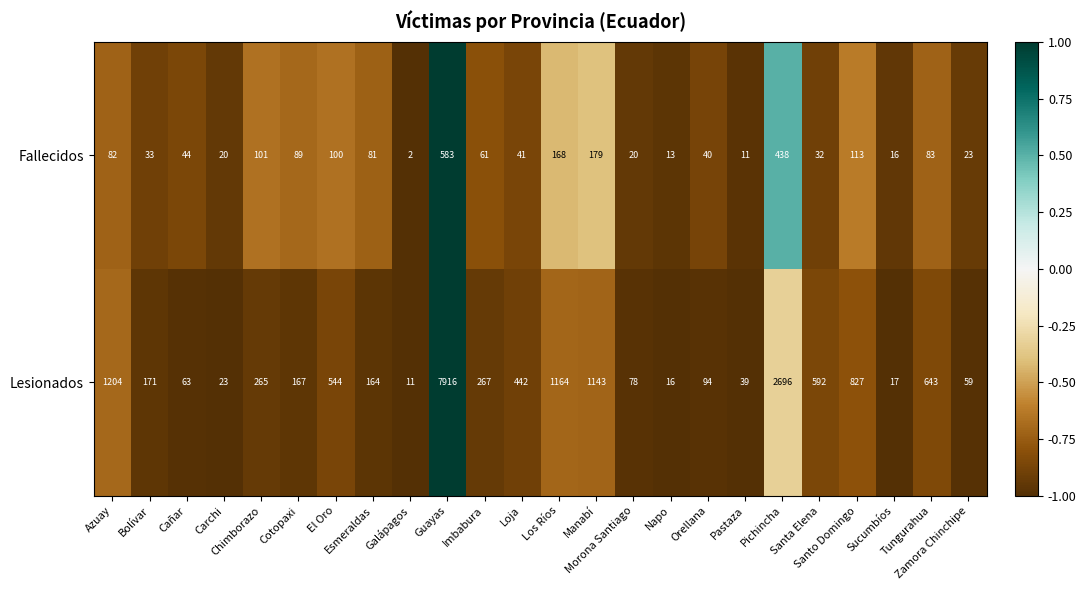

Which label corresponds to the largest value in the chart?

Guayas